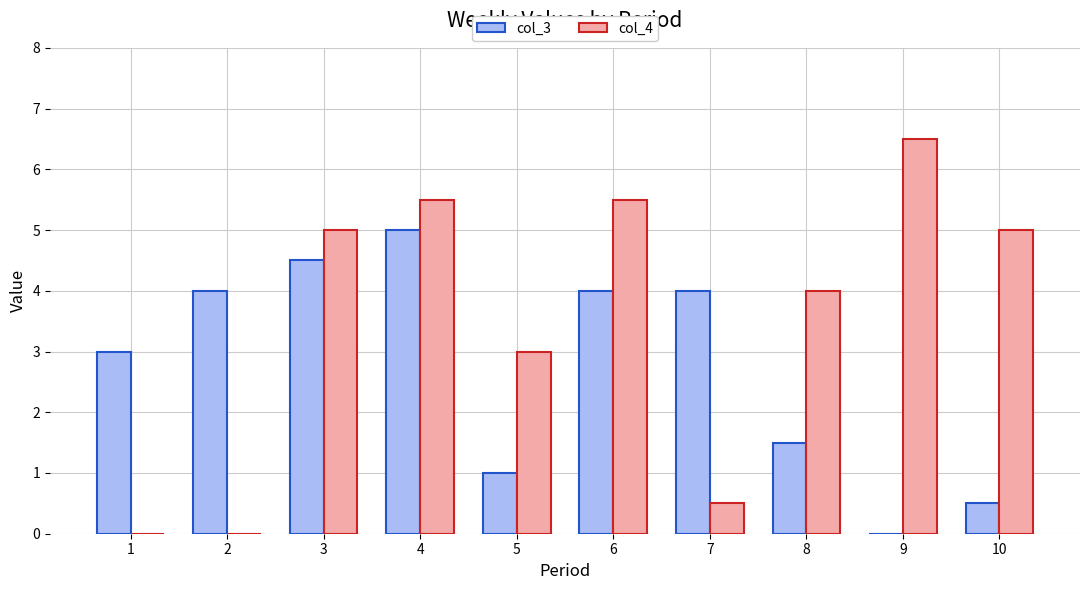

What are all the series names shown in the legend?

col_3, col_4